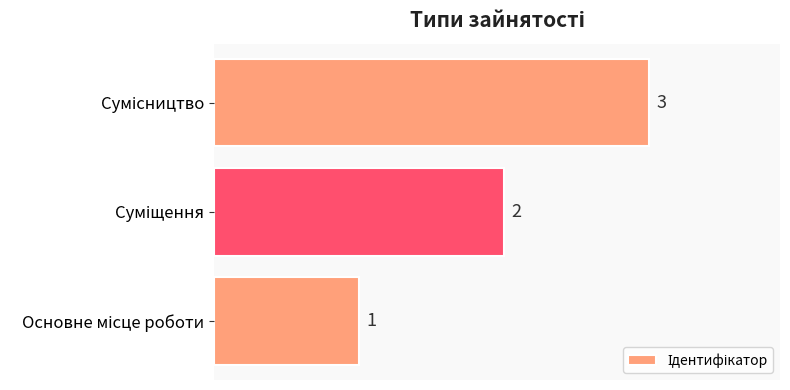

How many values are below 2?

1